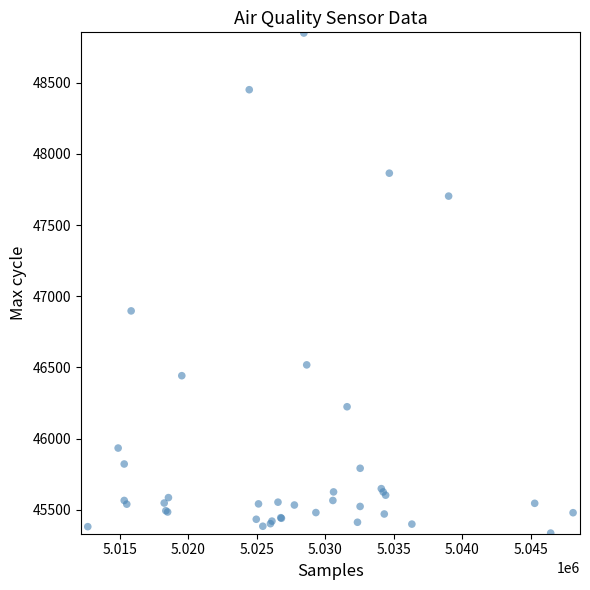

What Y value in the scatter plot is closest to 47092?

46897